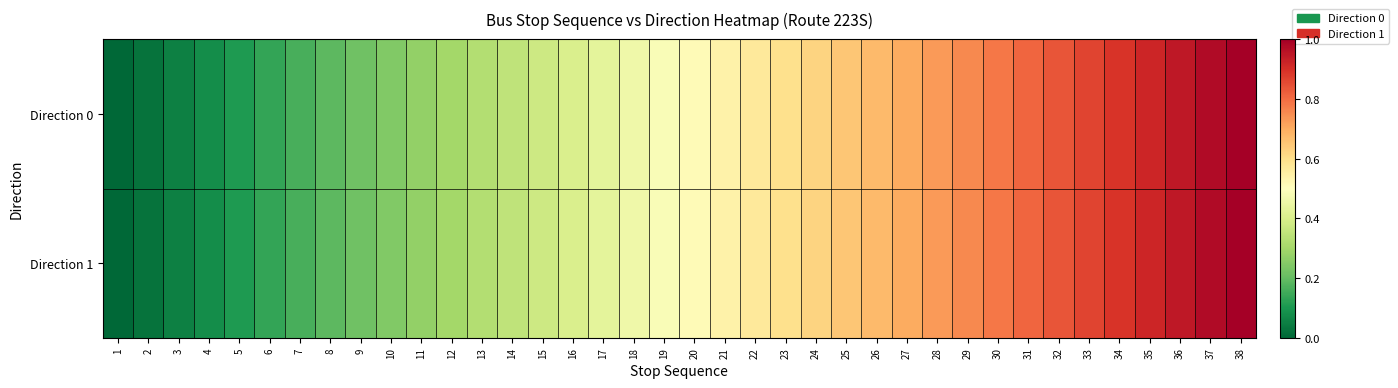

Reading left to right, extract all data points from this chart.

Direction 0: 1=0.0	2=0.0	3=0.1	4=0.1	5=0.1	6=0.1	7=0.2	8=0.2	9=0.2	10=0.2	11=0.3	12=0.3	13=0.3	14=0.4	15=0.4	16=0.4	17=0.4	18=0.5	19=0.5	20=0.5	21=0.5	22=0.6	23=0.6	24=0.6	25=0.6	26=0.7	27=0.7	28=0.7	29=0.8	30=0.8	31=0.8	32=0.8	33=0.9	34=0.9	35=0.9	36=0.9	37=1.0	38=1.0
Direction 1: 1=0.0	2=0.0	3=0.1	4=0.1	5=0.1	6=0.1	7=0.2	8=0.2	9=0.2	10=0.2	11=0.3	12=0.3	13=0.3	14=0.4	15=0.4	16=0.4	17=0.4	18=0.5	19=0.5	20=0.5	21=0.5	22=0.6	23=0.6	24=0.6	25=0.6	26=0.7	27=0.7	28=0.7	29=0.8	30=0.8	31=0.8	32=0.8	33=0.9	34=0.9	35=0.9	36=0.9	37=1.0	38=1.0